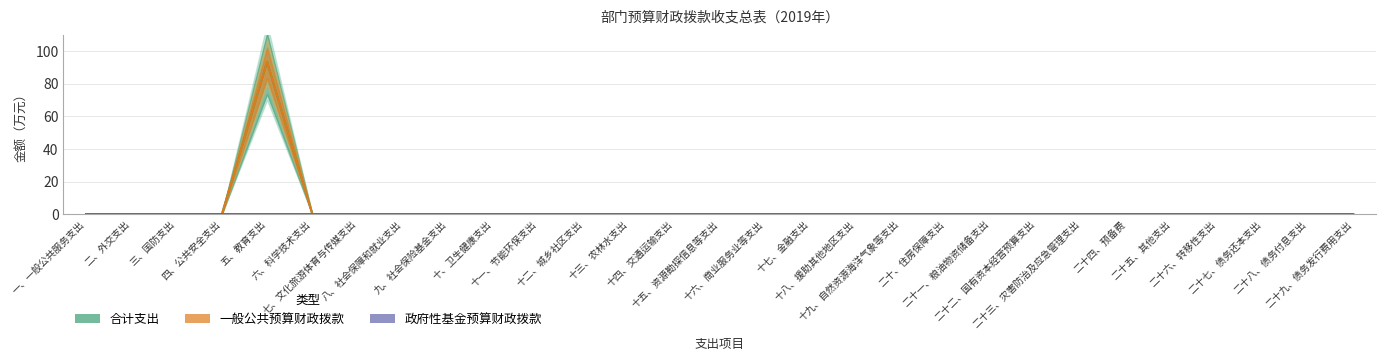

True or false: 一般公共预算财政拨款 and 合计支出 cross at least once.

False